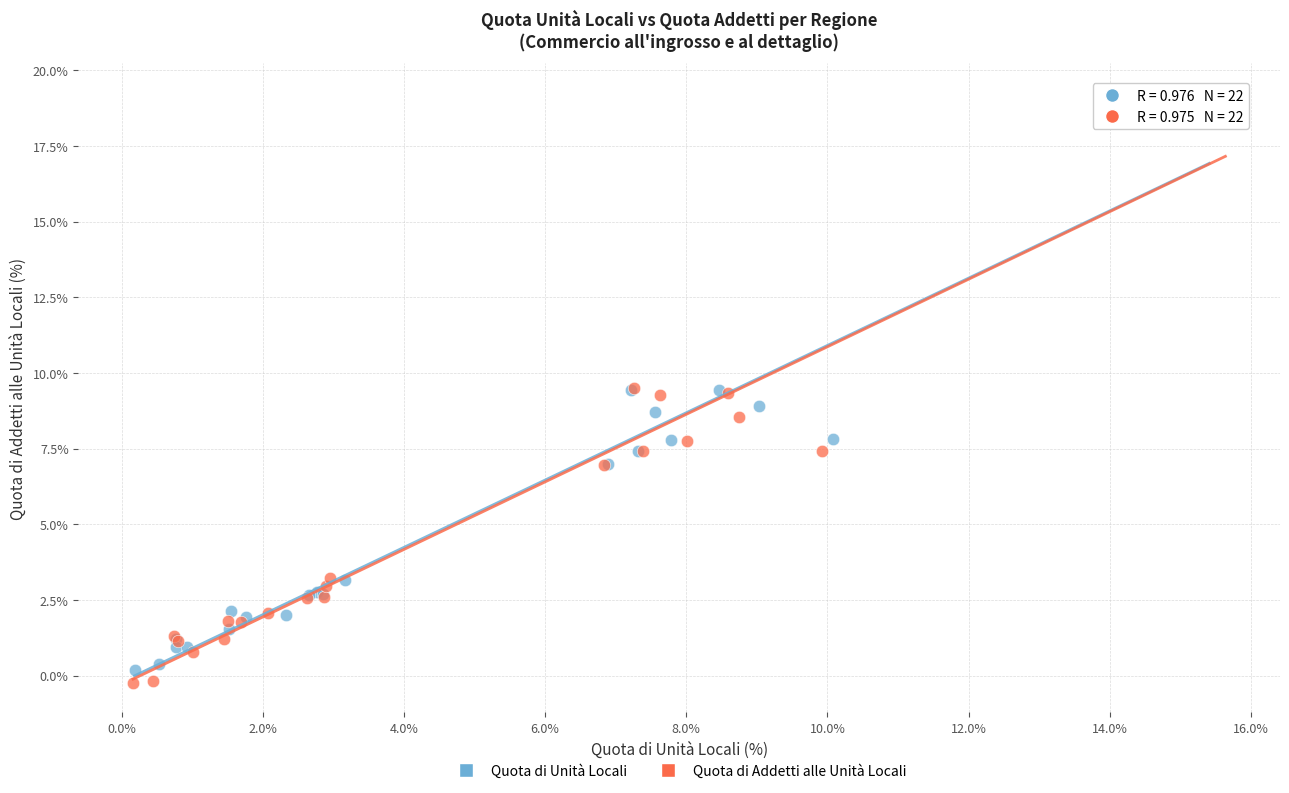

Which series contains the lowest Y value?

Quota di Addetti alle Unità Locali